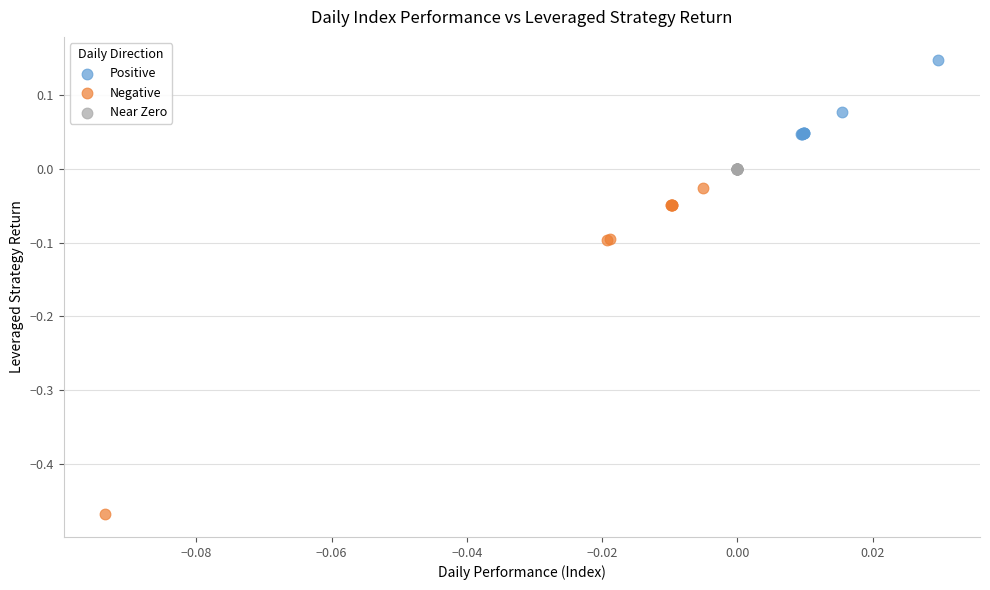

Which series has the widest spread of Y values?

Negative